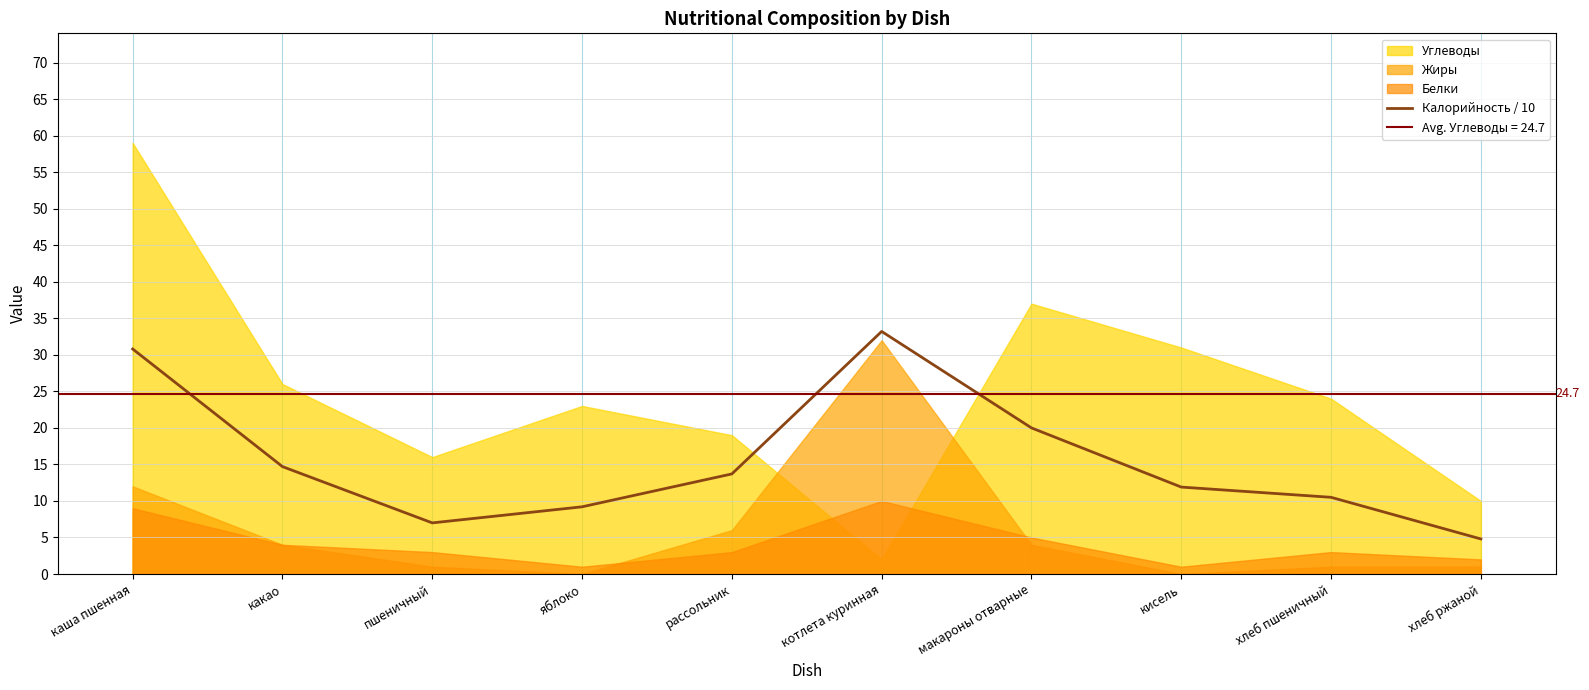

At which label does the data first exceed 13?

каша пшенная